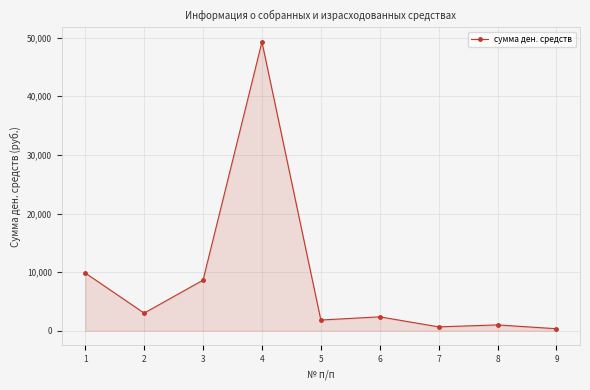

Between 5 and 3, which is larger?

3